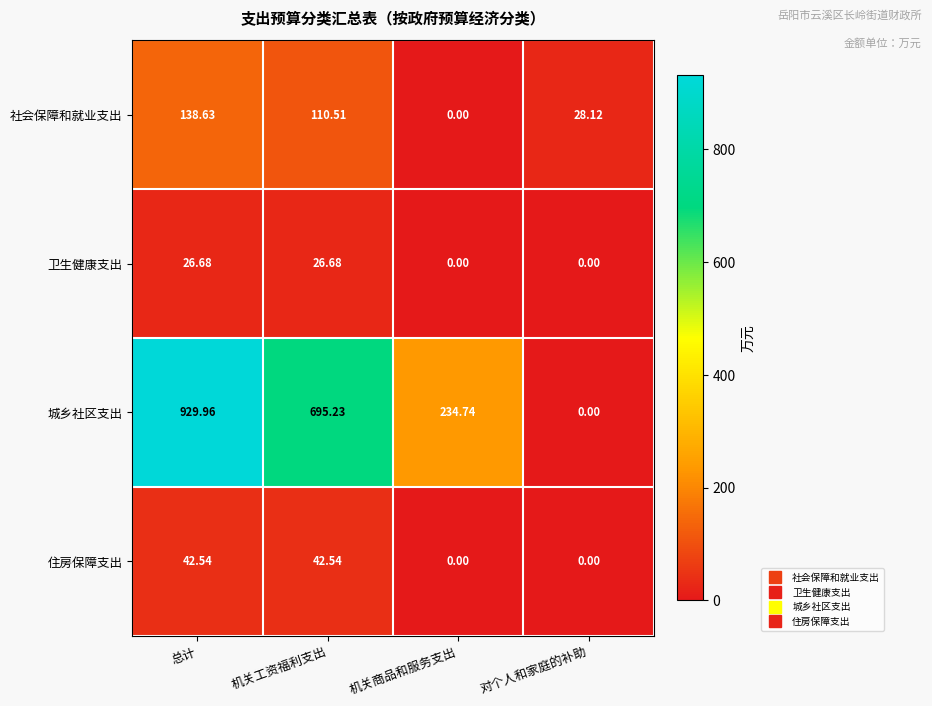

Rank the categories by 城乡社区支出 value from highest to lowest.

总计, 机关工资福利支出, 机关商品和服务支出, 对个人和家庭的补助